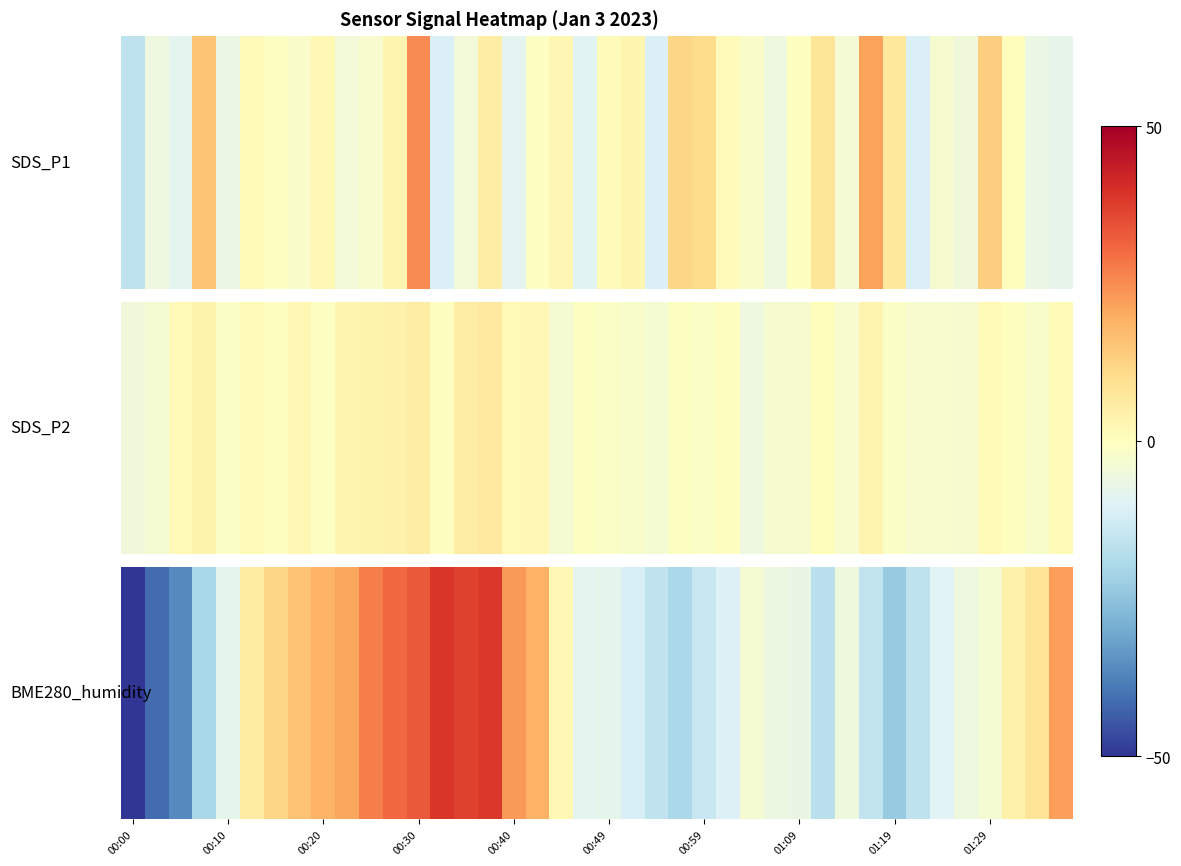

What is the change in value from 11 to 14?

+0.8